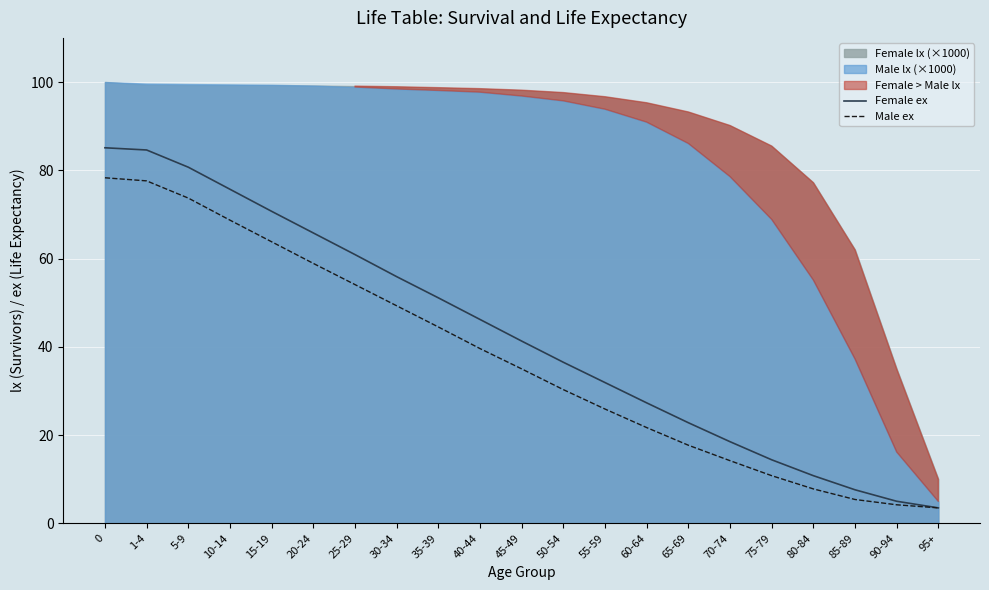

True or false: Male ex has more than 2 interior local peaks.

False